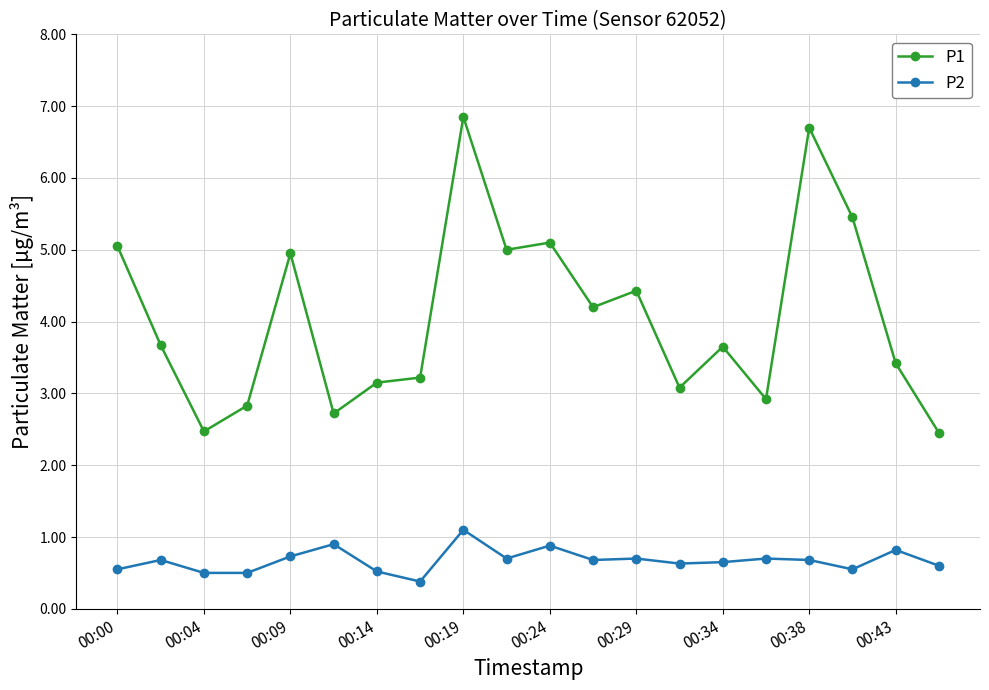

What is the value of the P1 point at the 2nd from the left?

3.7